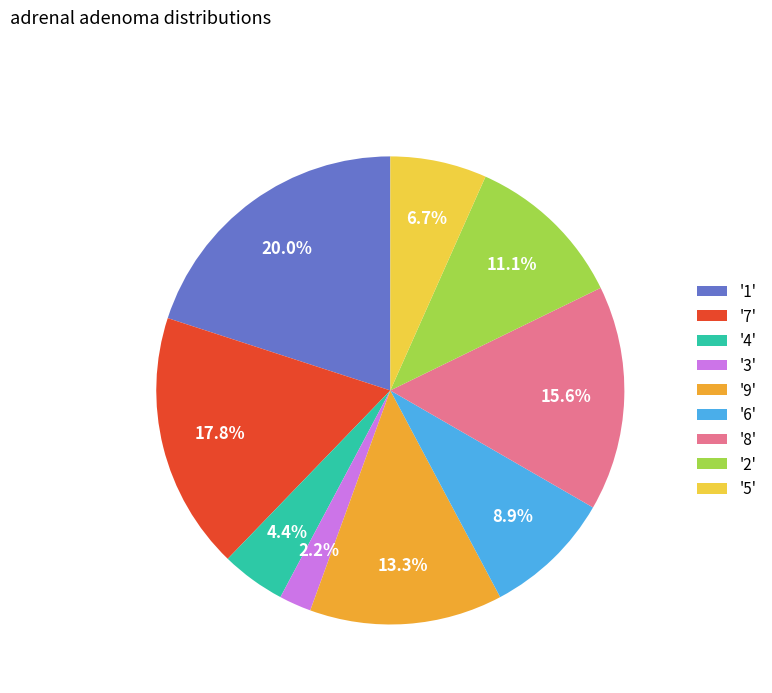

What is the total percentage of '6' and '4'?

13.3%